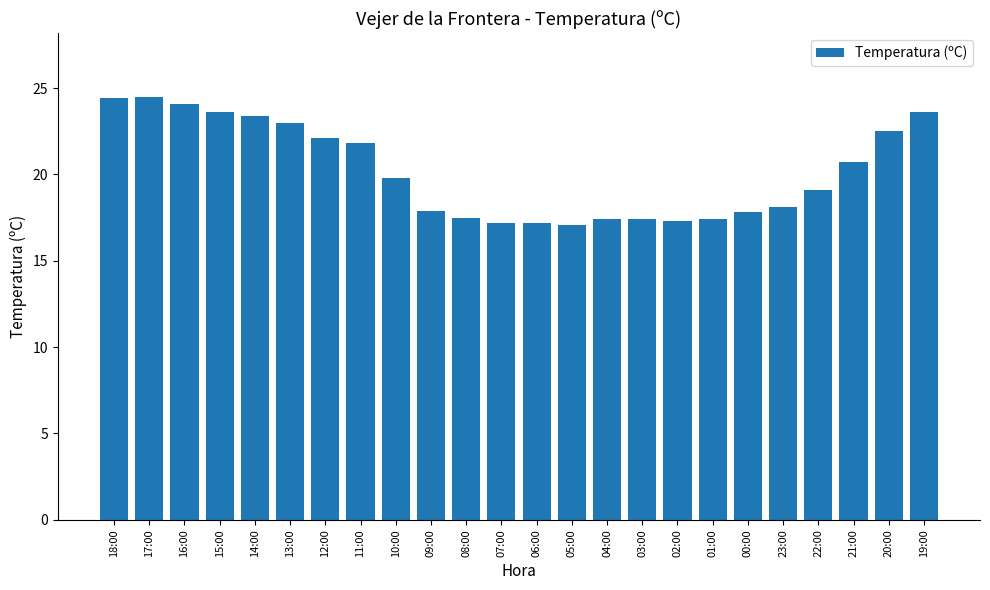

True or false: the data shows 17.1 at 05:00.

True